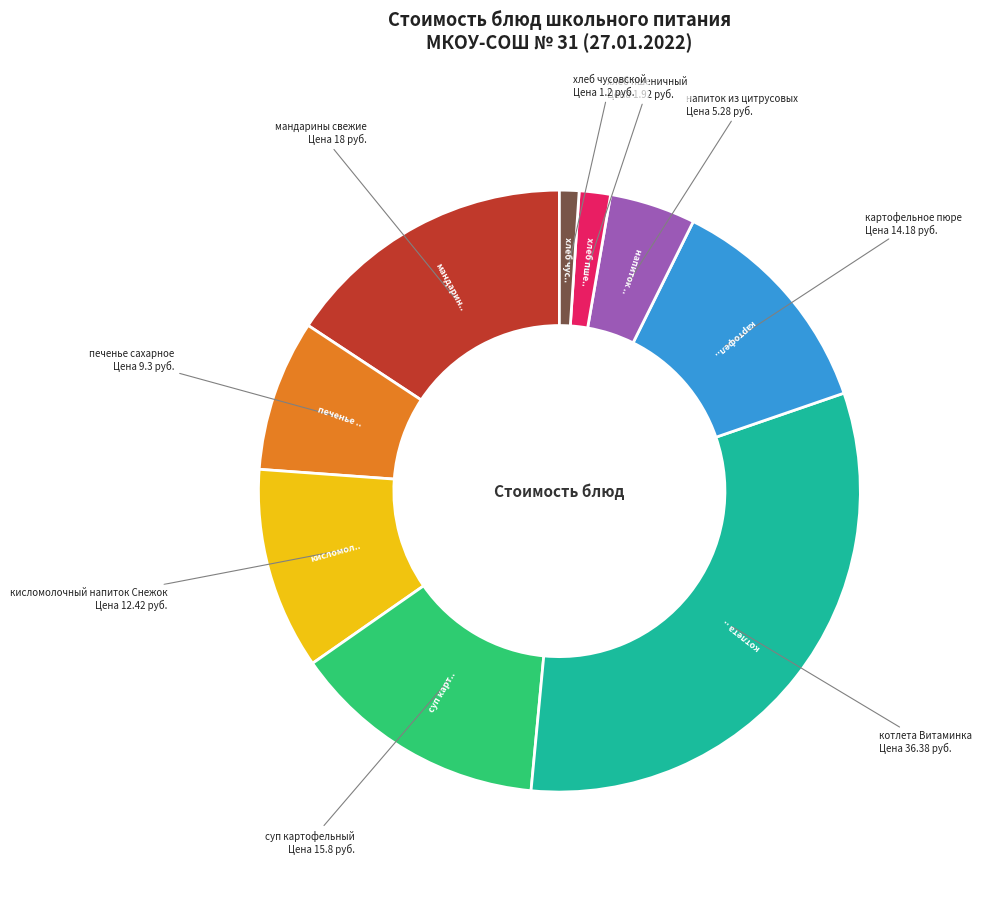

Is there a majority slice in this chart?

No